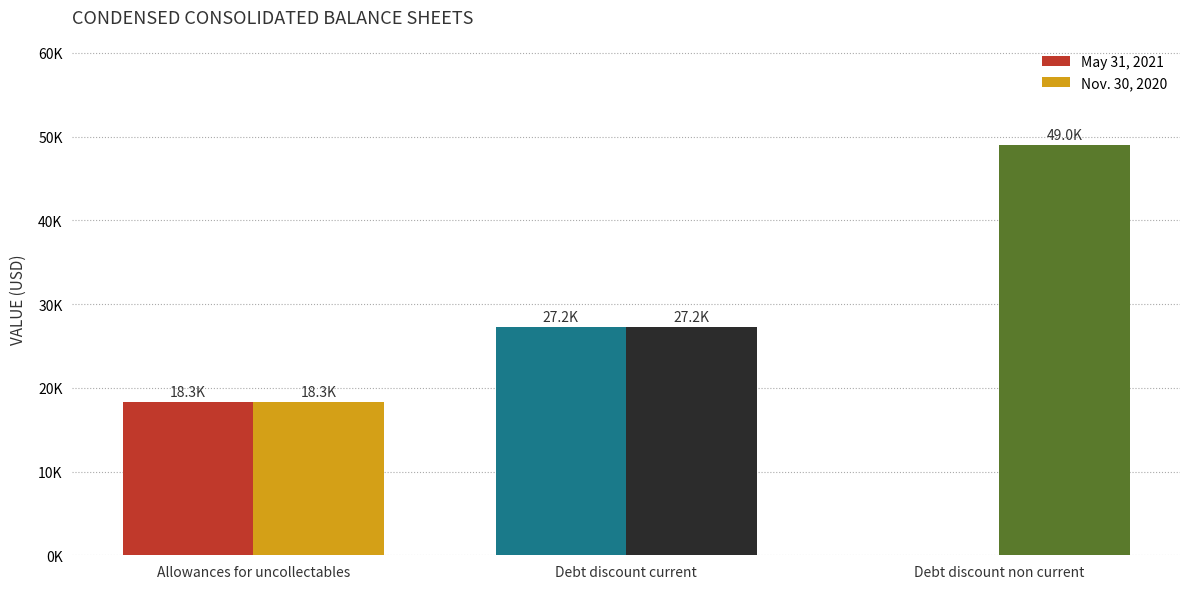

Which series has the largest total across all categories?

Nov. 30, 2020